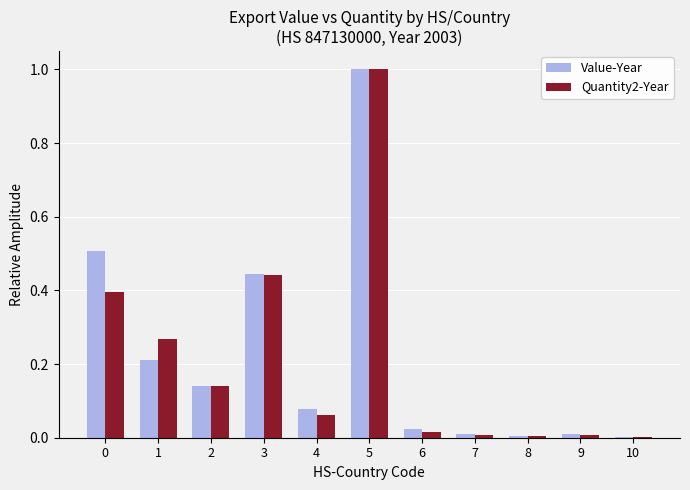

Are the bars horizontal?

No